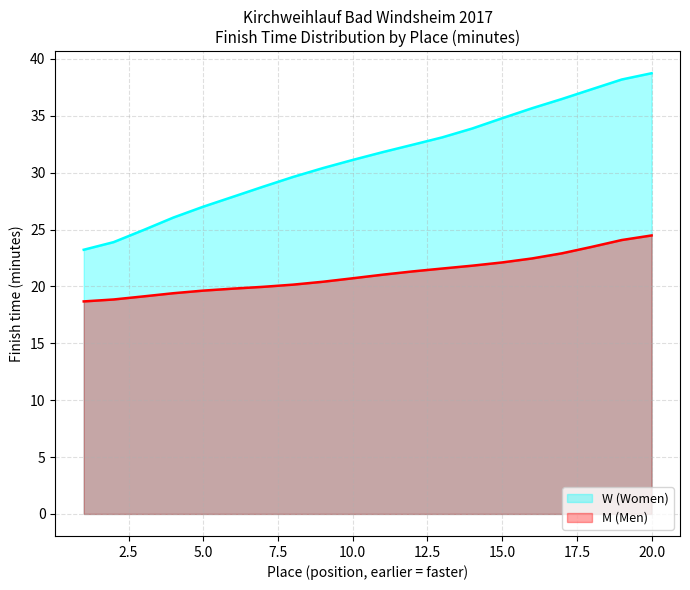

How many lines are shown in the chart?

2